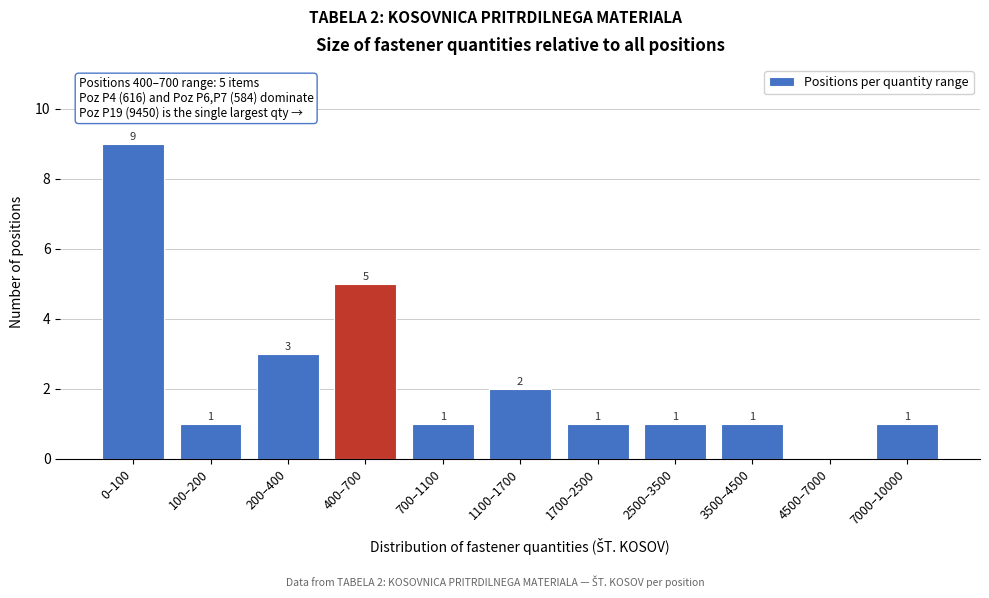

Reading left to right, list all the values displayed in this chart.

0–100=9	100–200=1	200–400=3	400–700=5	700–1100=1	1100–1700=2	1700–2500=1	2500–3500=1	3500–4500=1	4500–7000=0	7000–10000=1